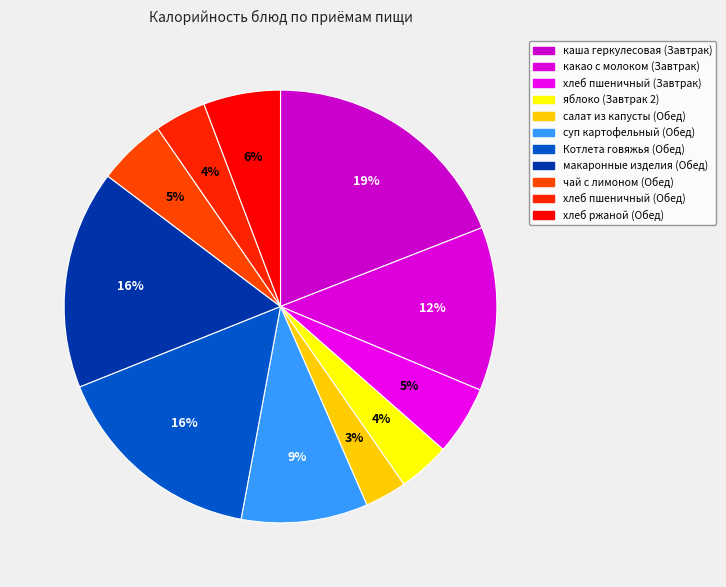

Is there a majority slice in this chart?

No